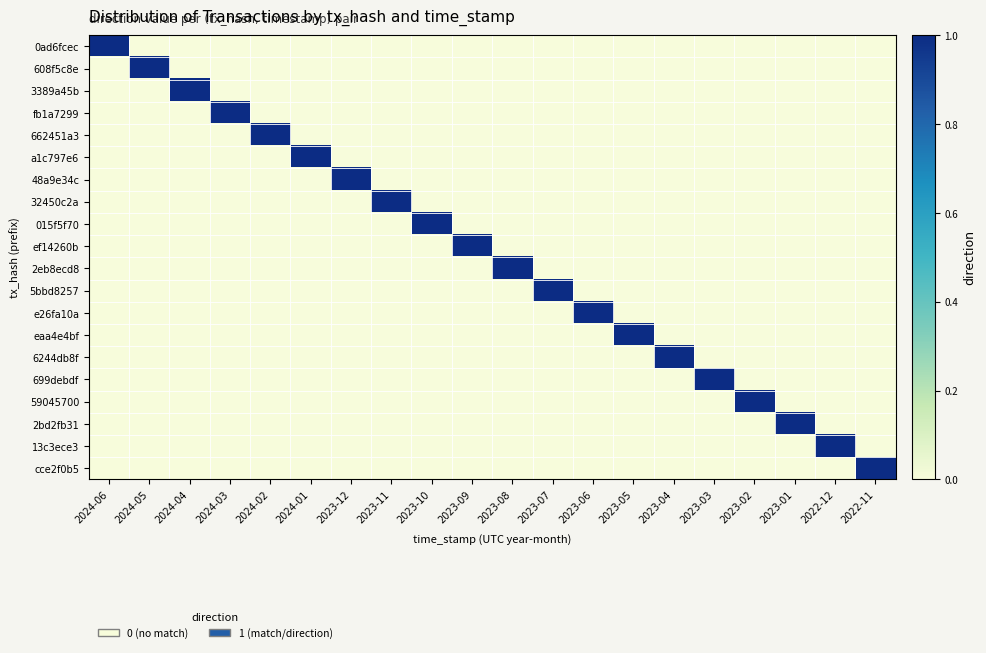

At how many categories does at least one series exceed 0?

20